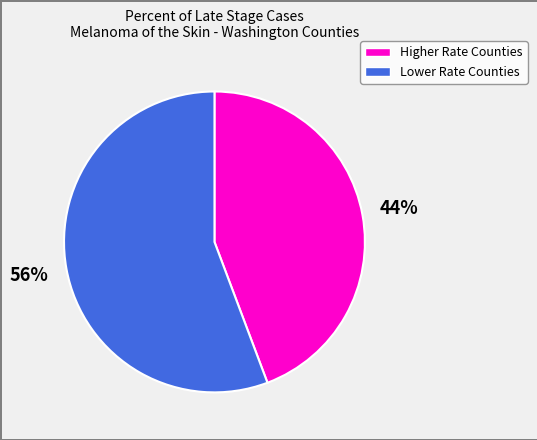

To the nearest percent, what is the average slice percentage?

50%